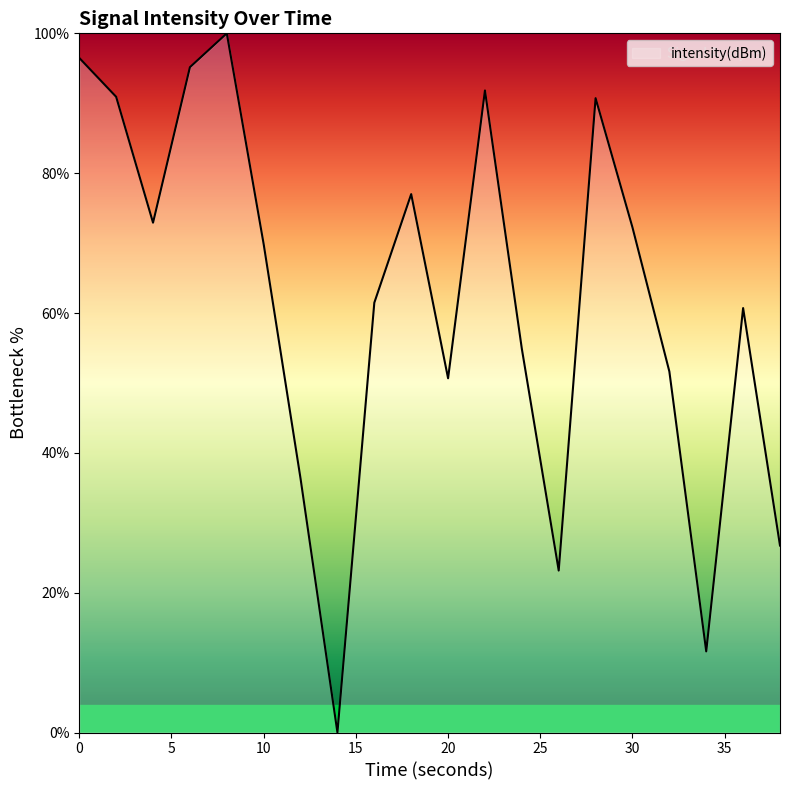

What is the greatest value displayed?

100.0